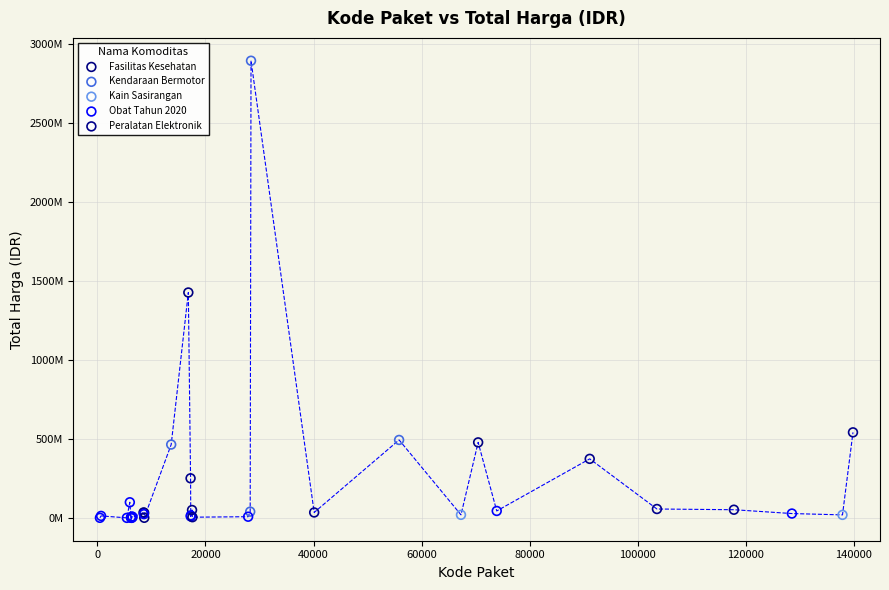

What are all the series names shown in the legend?

Fasilitas Kesehatan, Kendaraan Bermotor, Kain Sasirangan, Obat Tahun 2020, Peralatan Elektronik